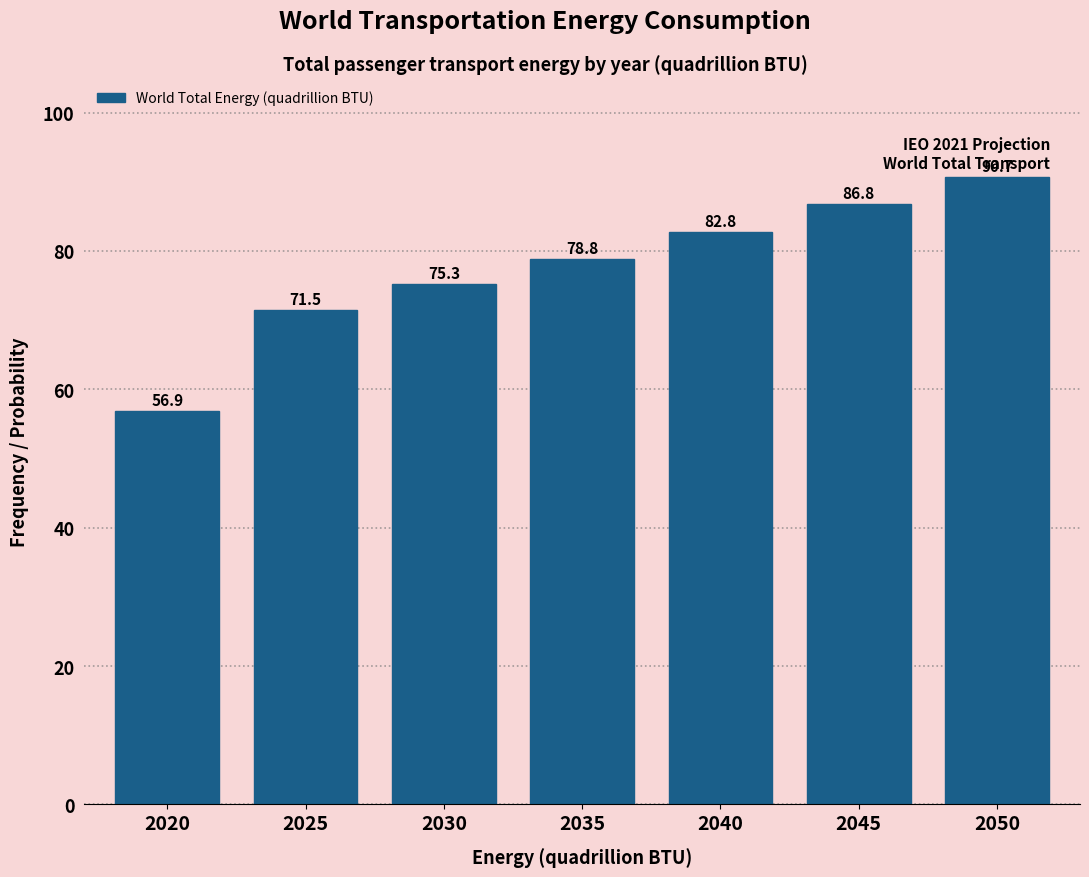

Reading right to left, extract all data points from this chart.

90.7	86.8	82.8	78.8	75.3	71.5	56.9